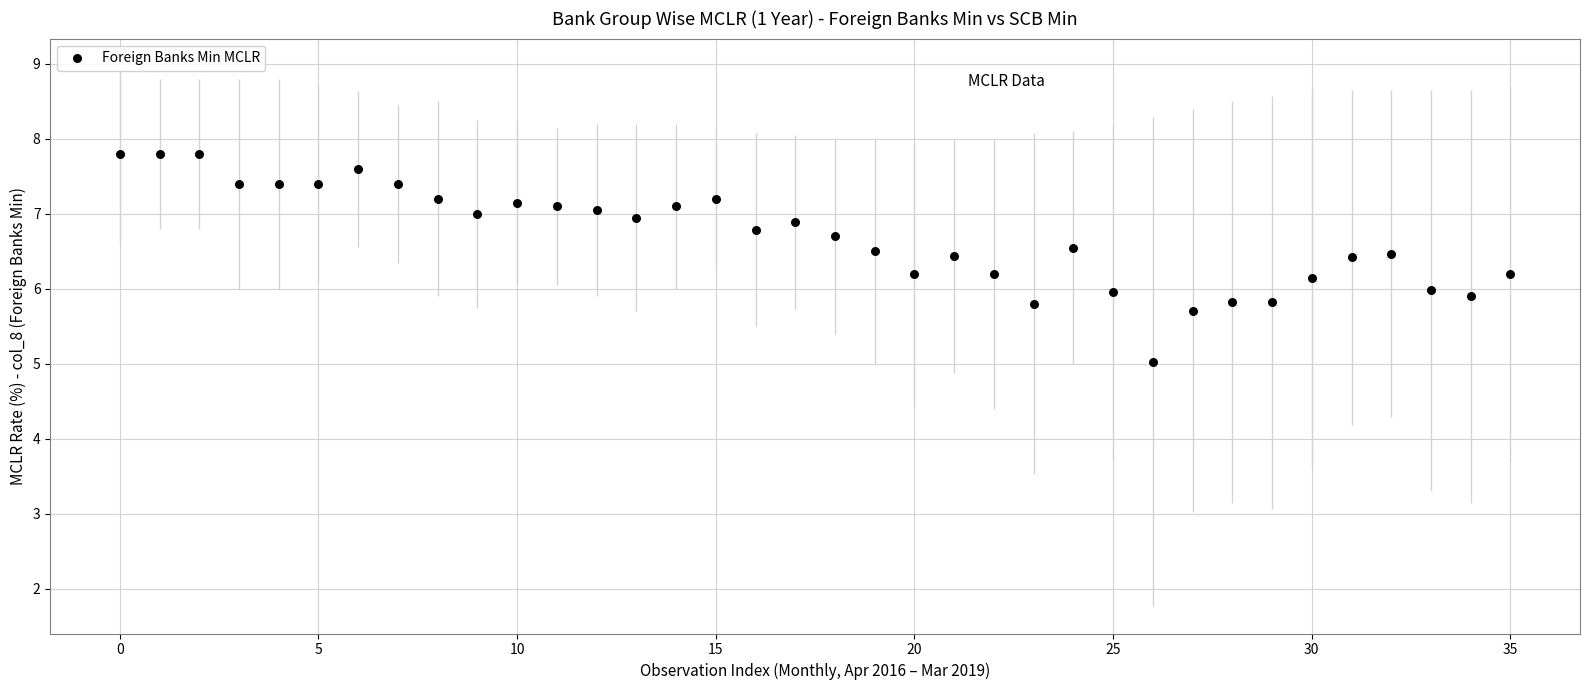

What is the range of Y values (max minus min)?

2.8